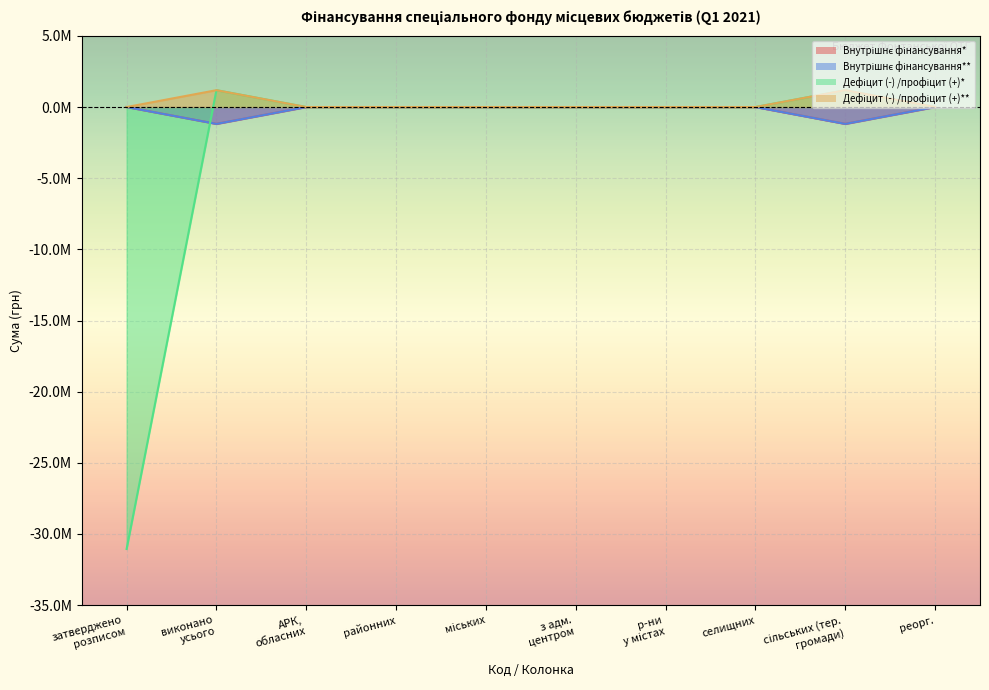

Does the chart display data point markers on the line(s)?

No